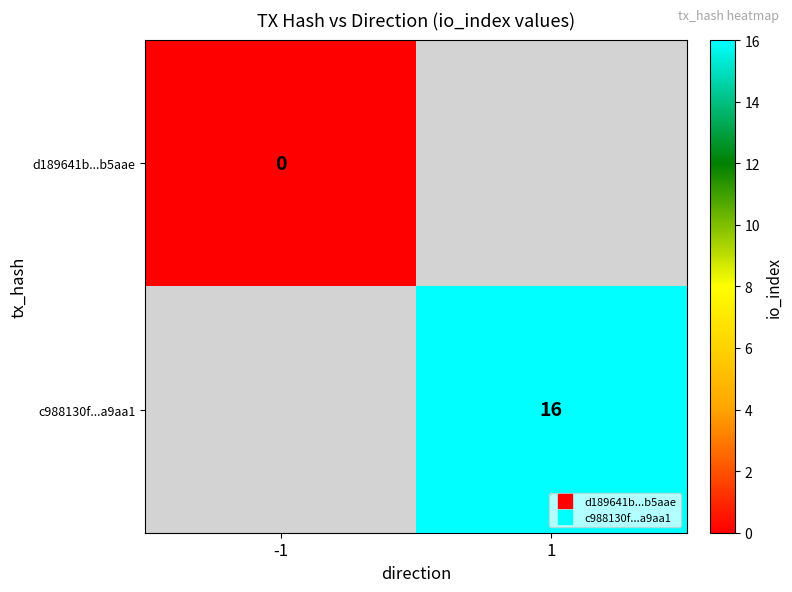

Which series has the widest spread of values?

d189641b...b5aae